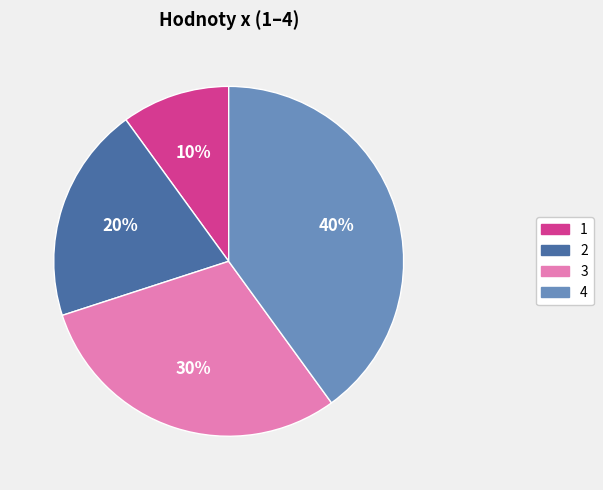

Combined, do 3 and 1 account for over 50%?

No